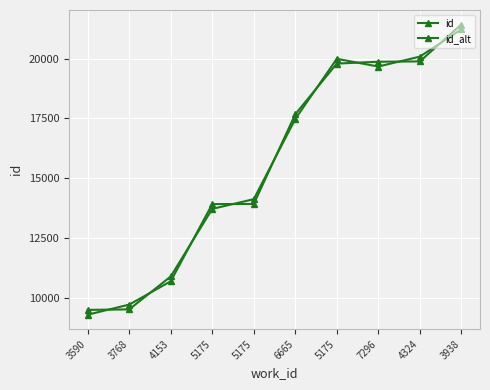

How many values in the id_alt series are below 17472?

5